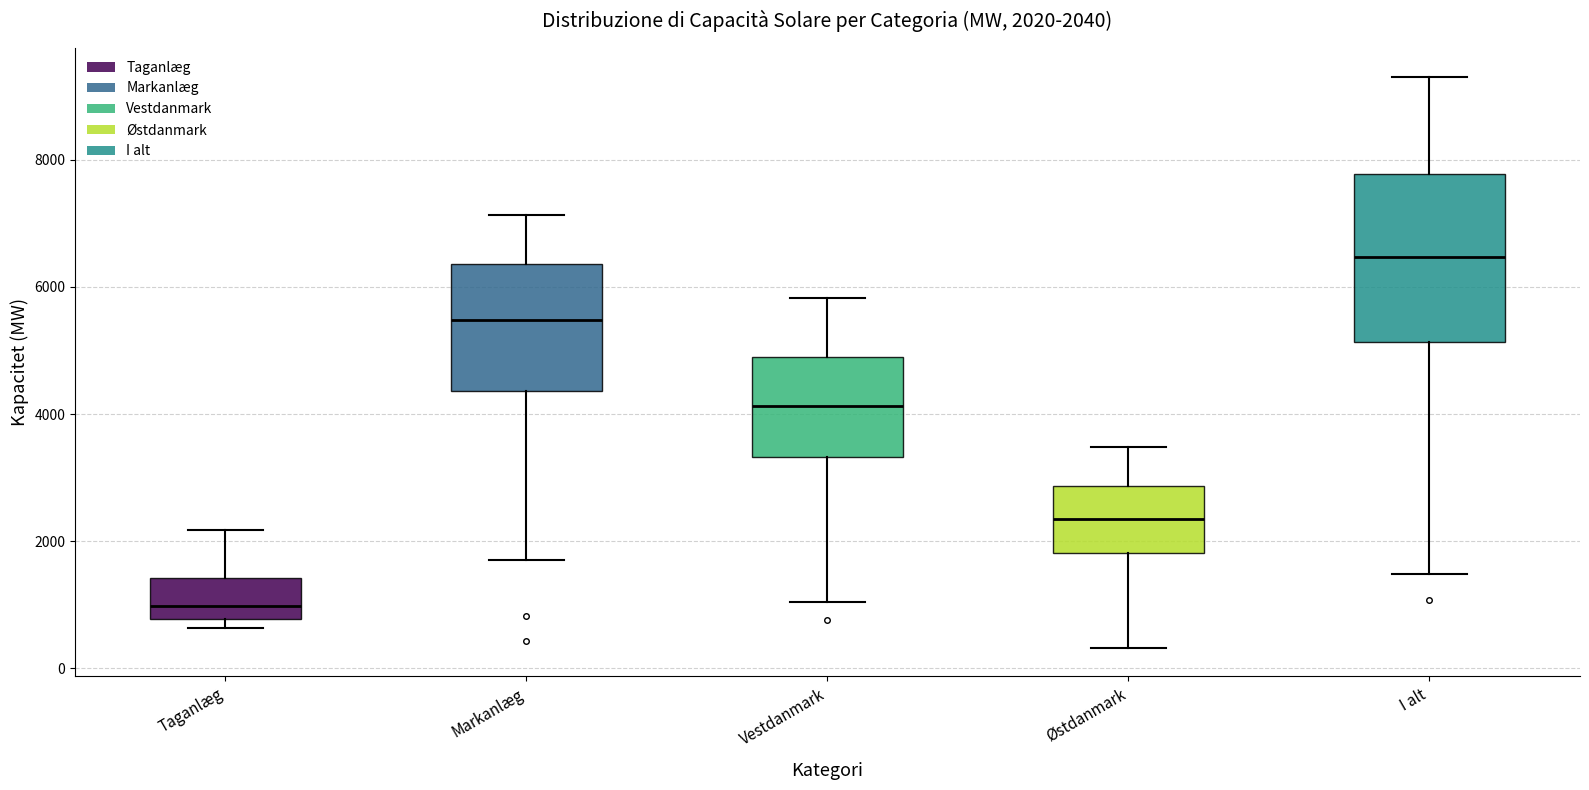

Which box is the tallest, from its lower edge to its upper edge?

I alt